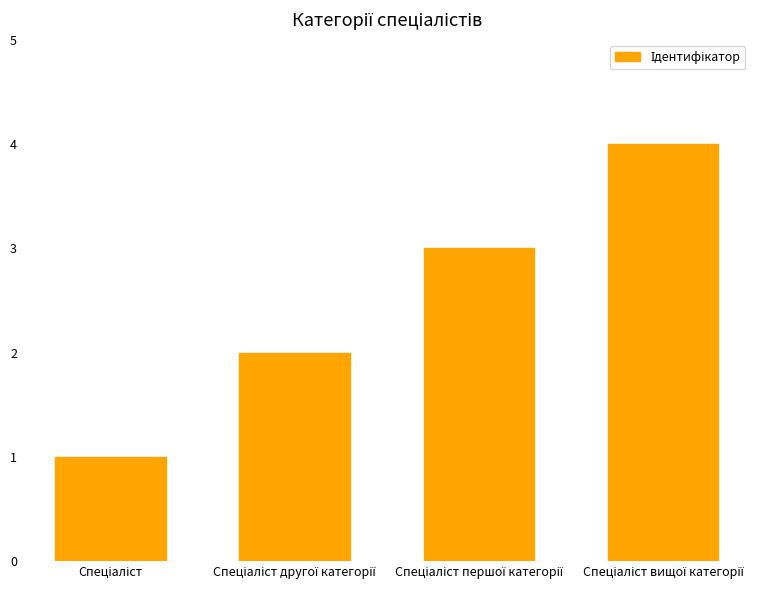

What is the maximum value shown in the chart?

4